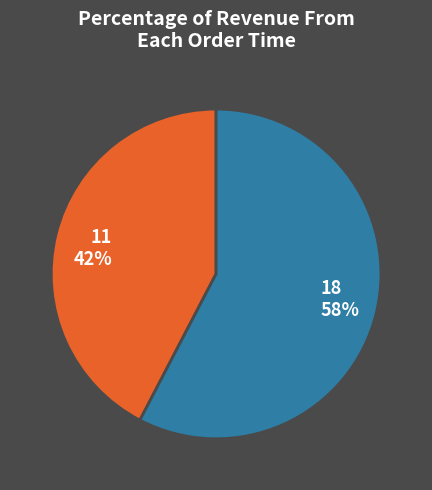

Count the number of slices in the pie.

2